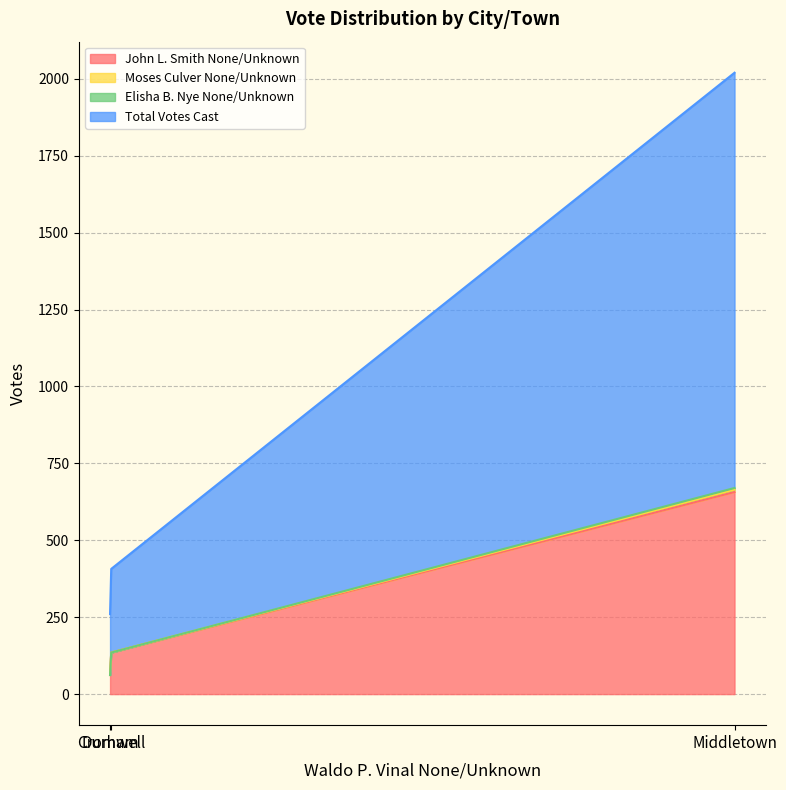

What is the maximum value for John L. Smith None/Unknown?

657